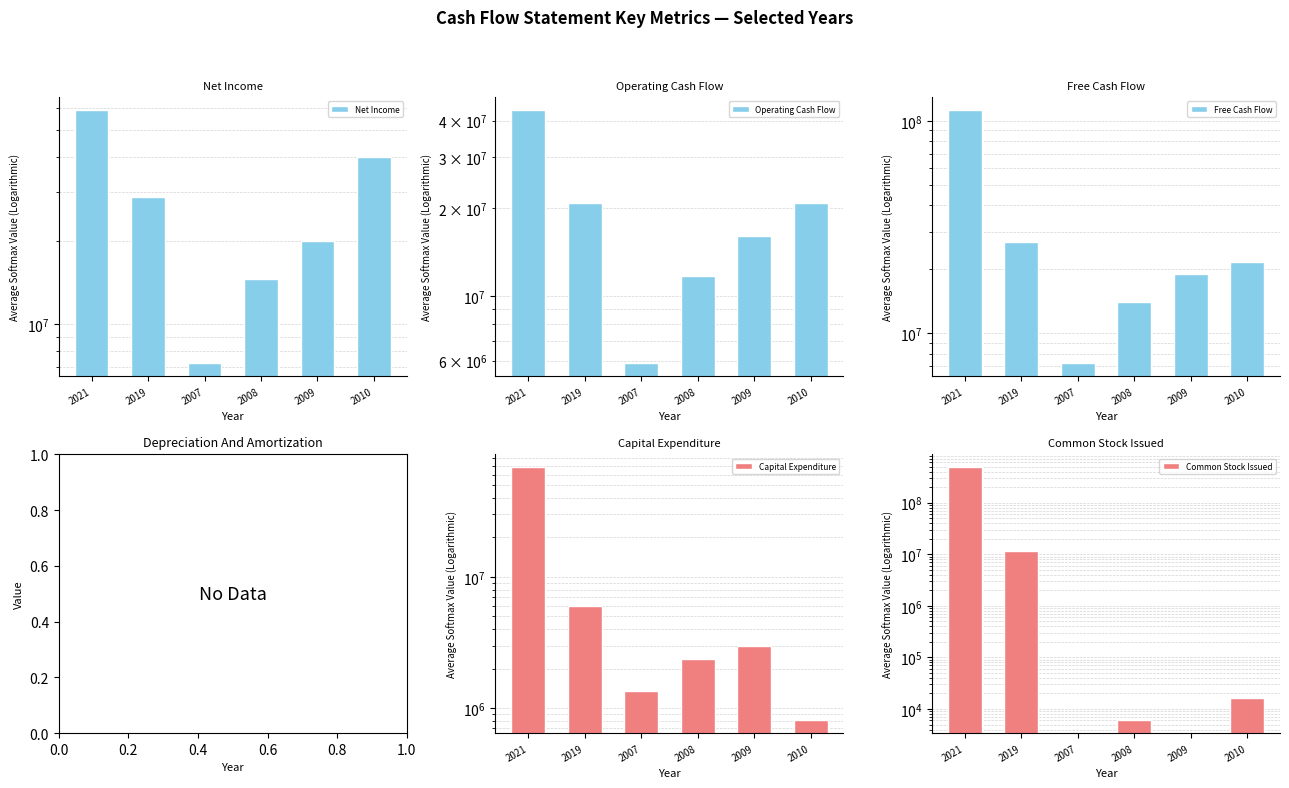

Which series has the widest spread of values?

Common Stock Issued